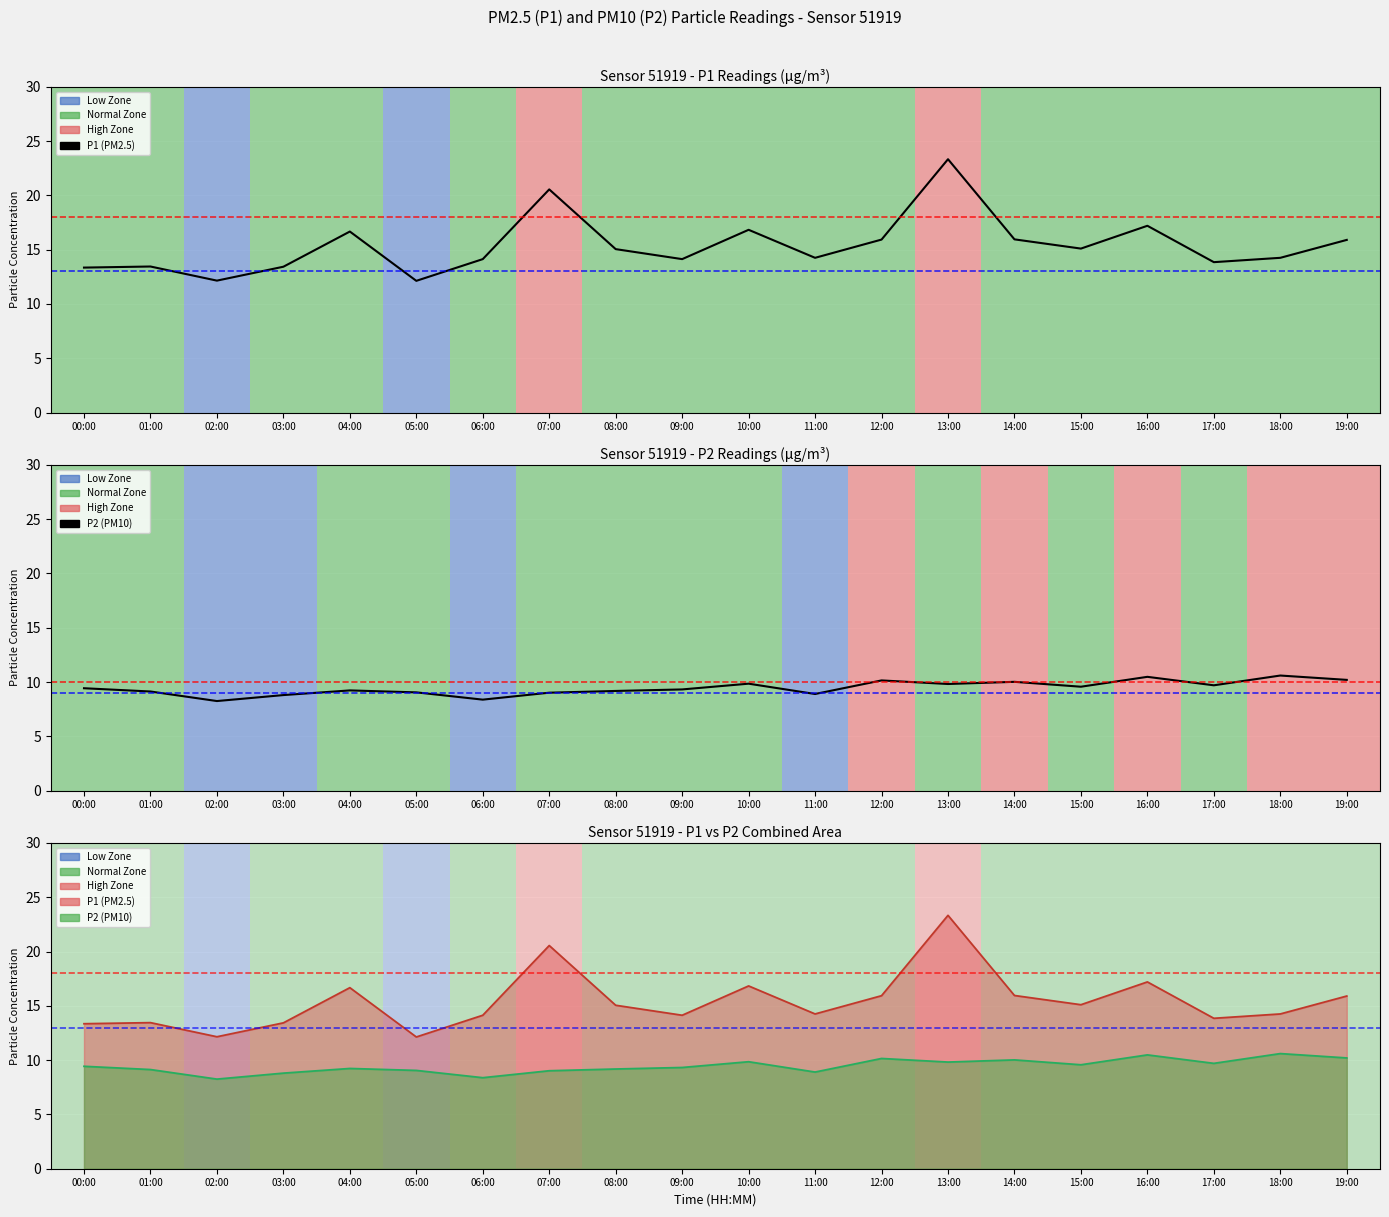

Which series changed the most between 05:00 and 13:00?

P1 (PM2.5)